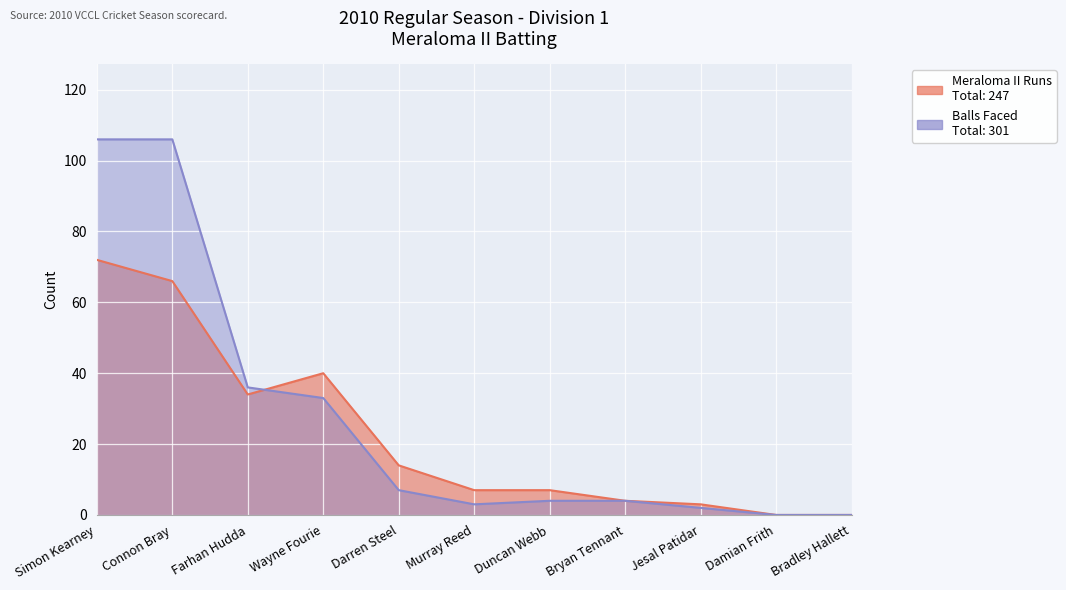

What is the sum of all Meraloma II Runs values?

247